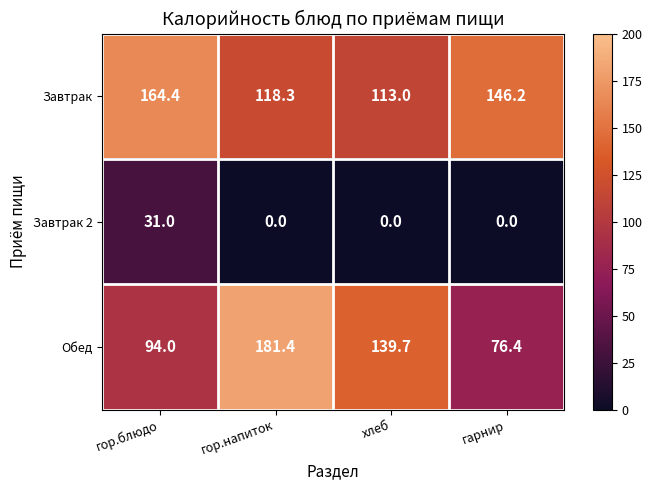

Reading left to right, extract all data points from this chart.

Завтрак: гор.блюдо=164.4	гор.напиток=118.3	хлеб=113.0	гарнир=146.2
Завтрак 2: гор.блюдо=31.0	гор.напиток=0.0	хлеб=0.0	гарнир=0.0
Обед: гор.блюдо=94.0	гор.напиток=181.4	хлеб=139.7	гарнир=76.4